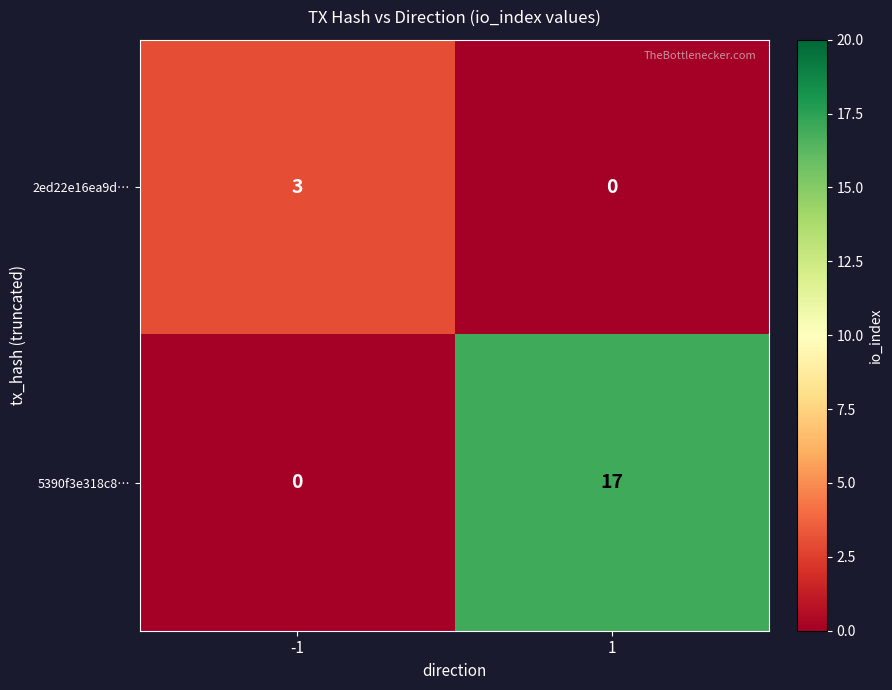

The 2ed22e16ea9d… series shows 3 at -1. True or false?

True